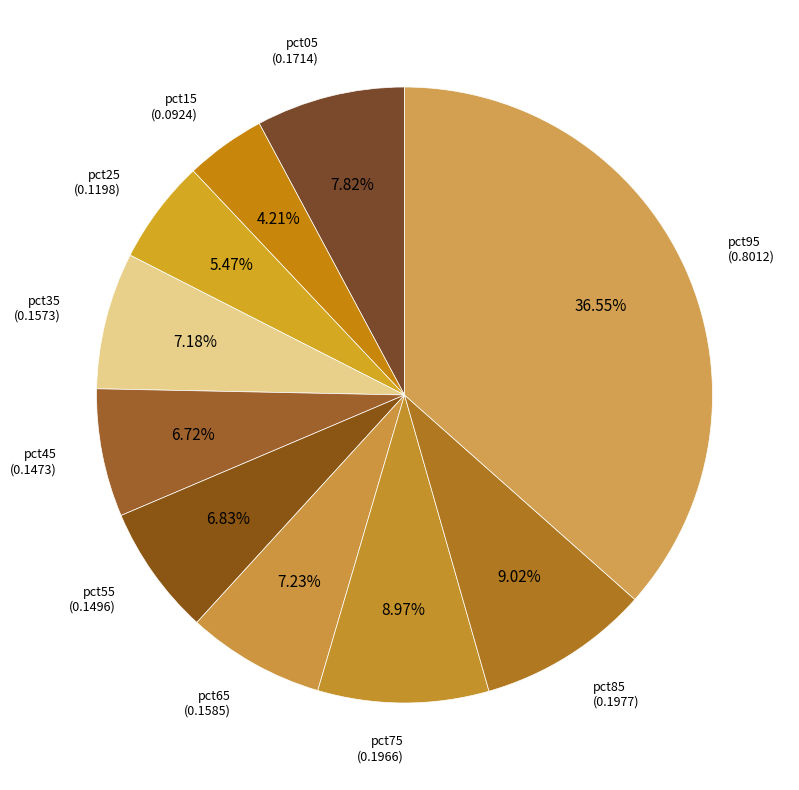

To the nearest percent, what is the combined percentage of pct25 and pct05?

13%